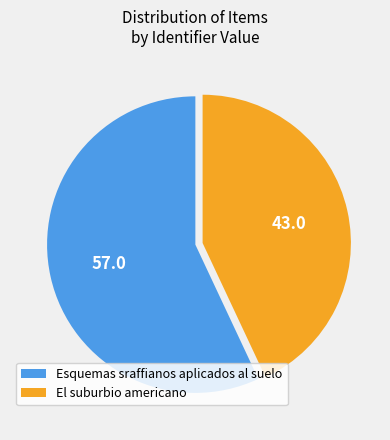

Do Esquemas sraffianos aplicados al suelo and El suburbio americano together represent more than half of the pie?

Yes